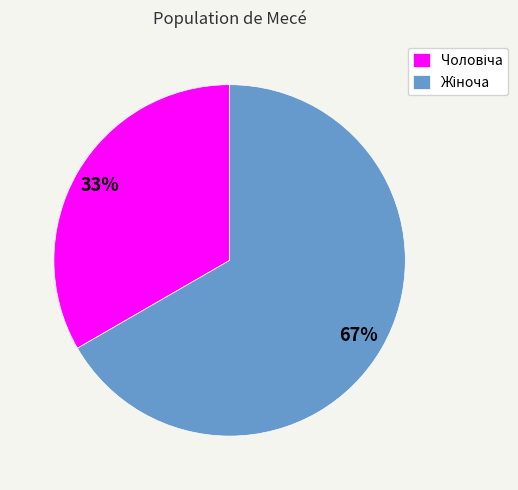

To the nearest percent, what is the average slice percentage?

50%